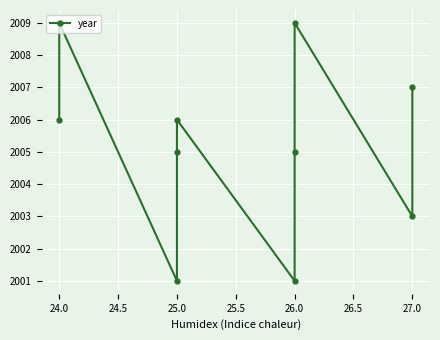

How many interior local valleys (lower than both neighbors) does the data have?

3